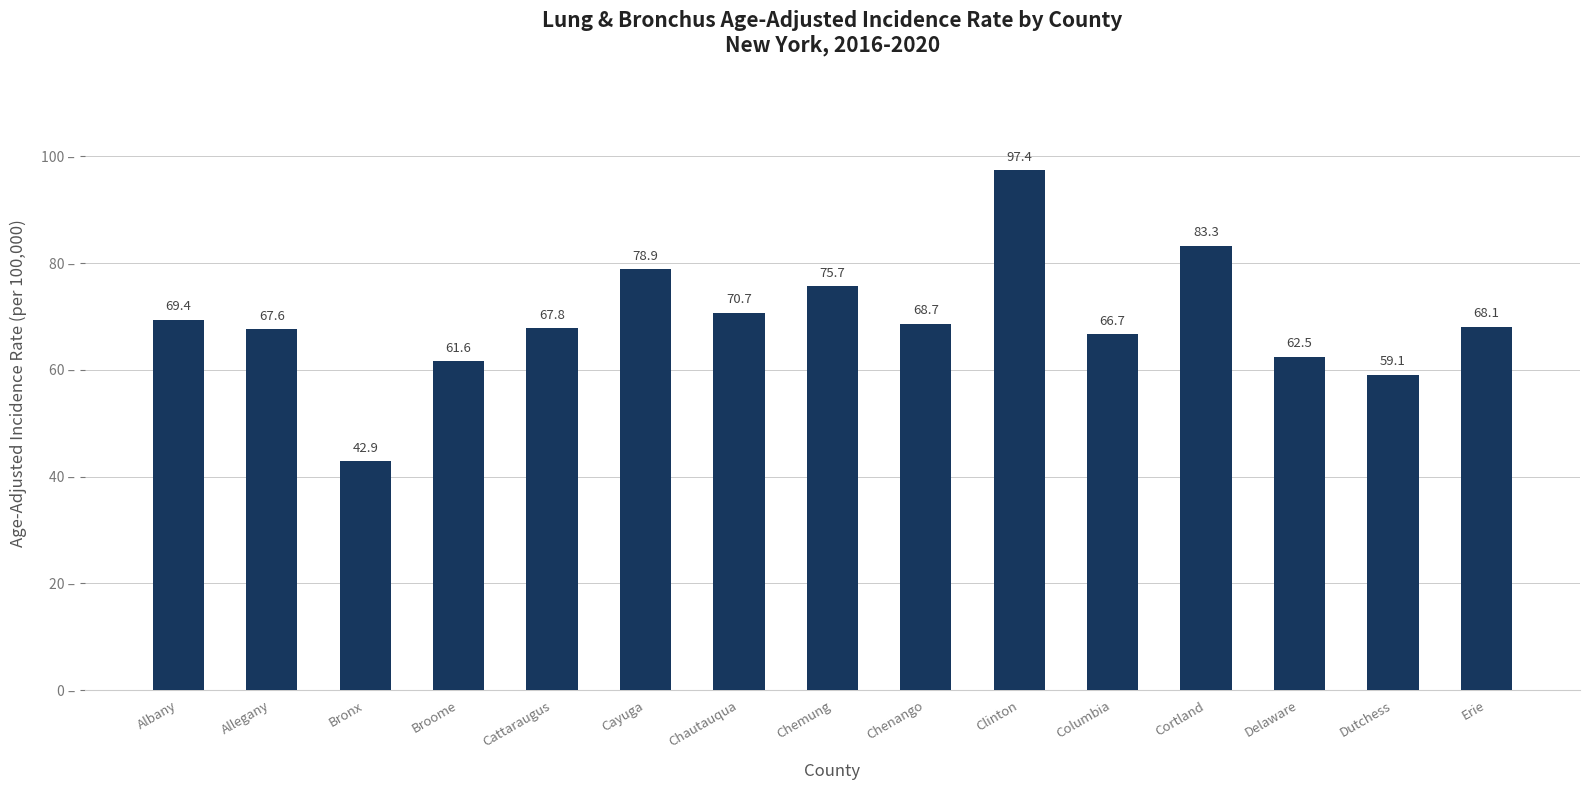

What is the value of the 15th bar from the left?

68.1